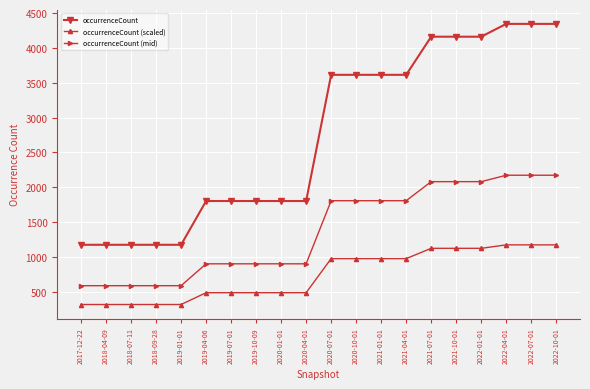

What is the difference between the highest and lowest values at 2017-12-22?

857.0